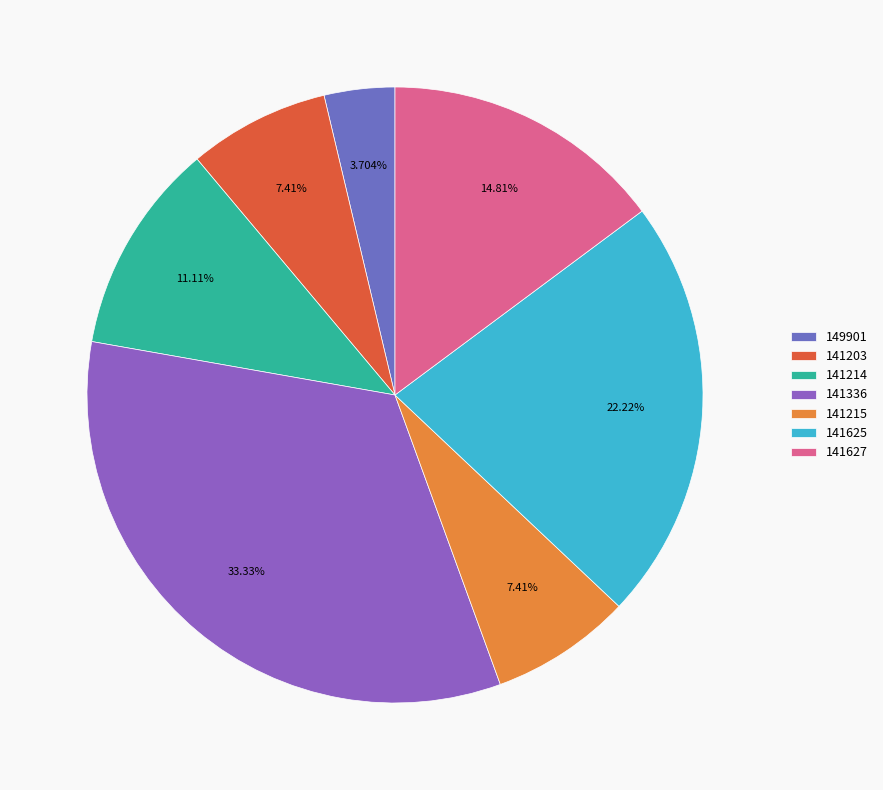

To the nearest percent, what percentage of the pie is 141336?

33%